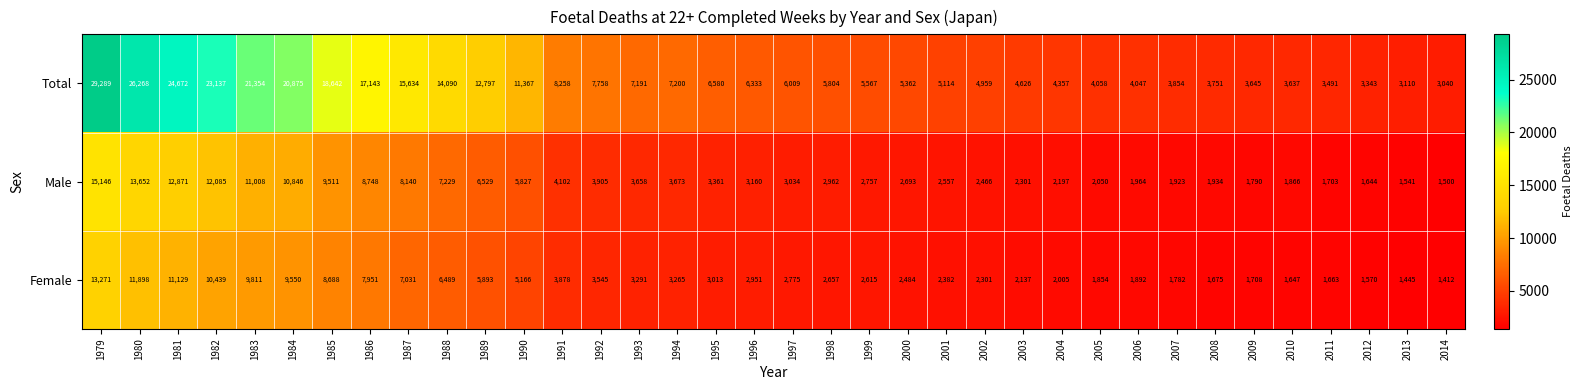

What is the difference between the highest and lowest values at 1993?

3900